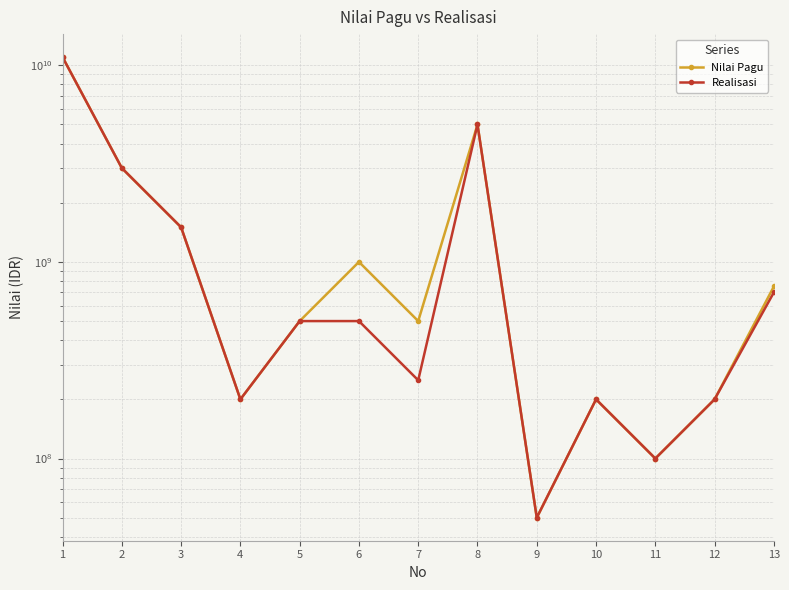

In Nilai Pagu, how many points are higher than both neighbors (excluding endpoints)?

3